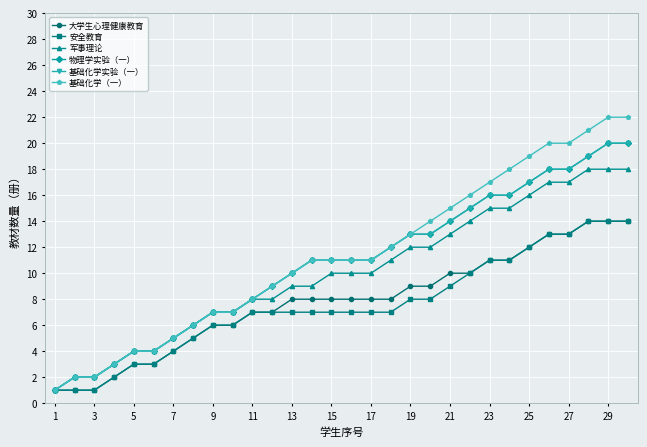

What is the value of the 军事理论 point at the 2nd from the left?

2